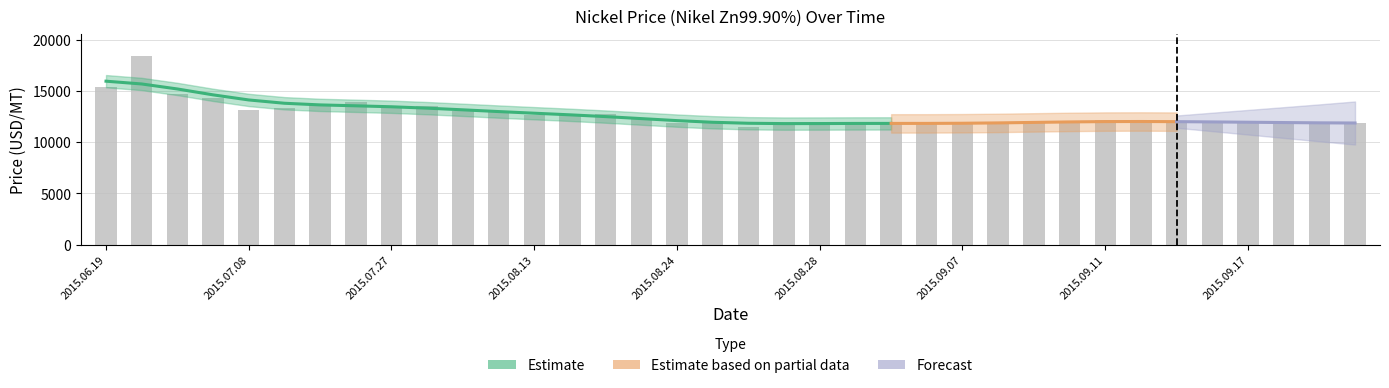

What position from the left is 2015.06.19?

1